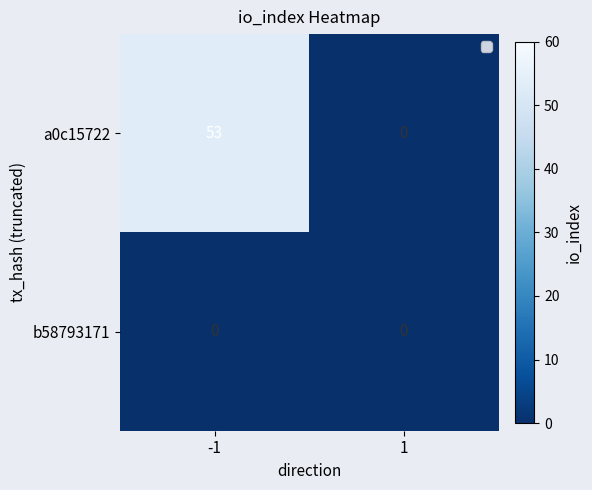

Reading left to right, transcribe all the data shown in this chart.

a0c15722: -1=53	1=0
b58793171: -1=0	1=0